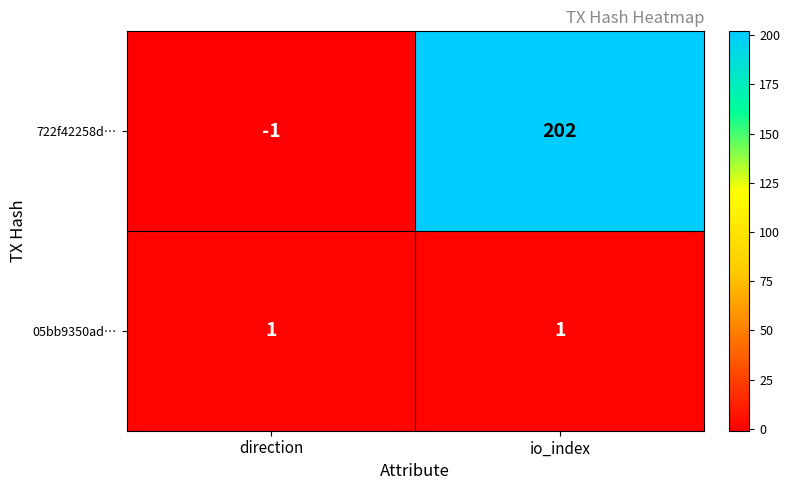

How many distinct data groups are displayed?

2